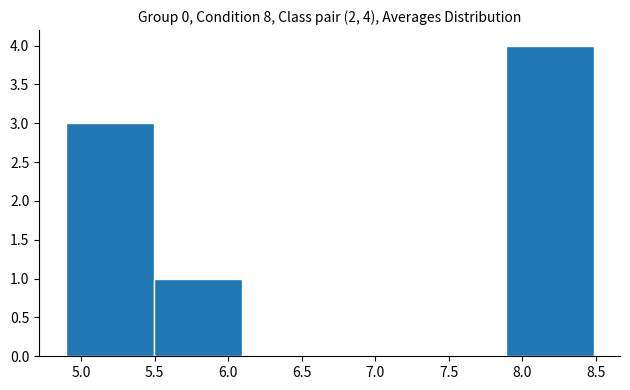

Which range on the x-axis has the tallest bar?

7.9 to 8.5